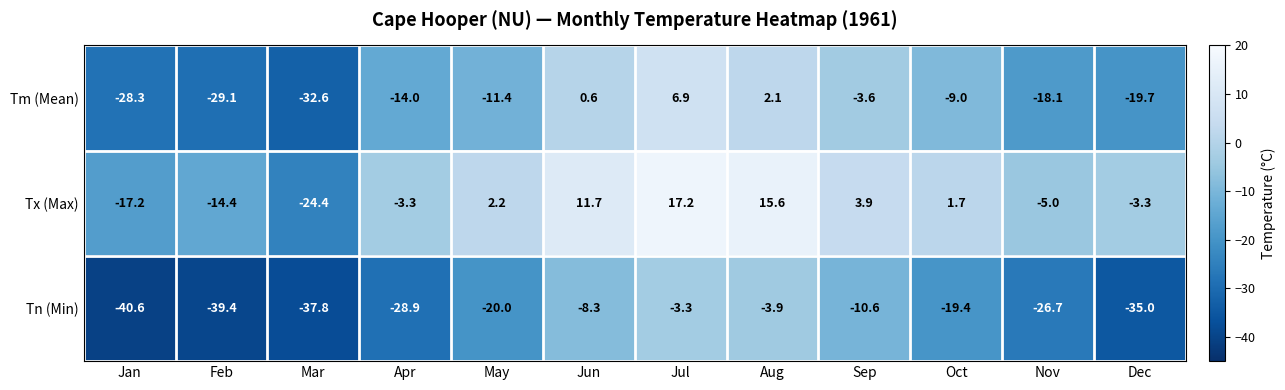

Is it true that Tm (Mean) equals -19.7 at Dec?

True